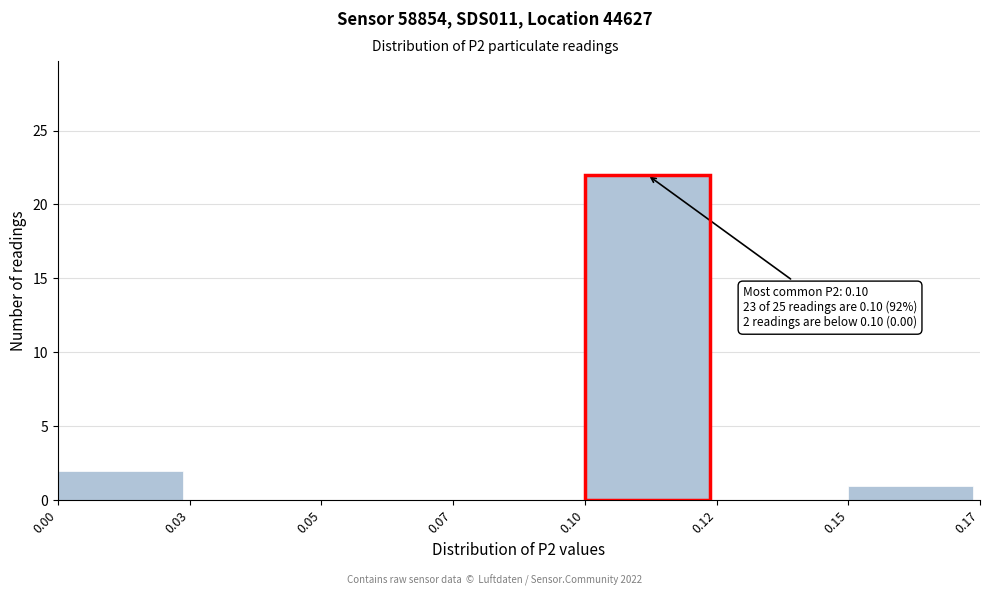

Reading left to right, transcribe all the data shown in this chart.

0.00=2	0.03=0	0.05=0	0.07=0	0.10=22	0.12=0	0.15=1